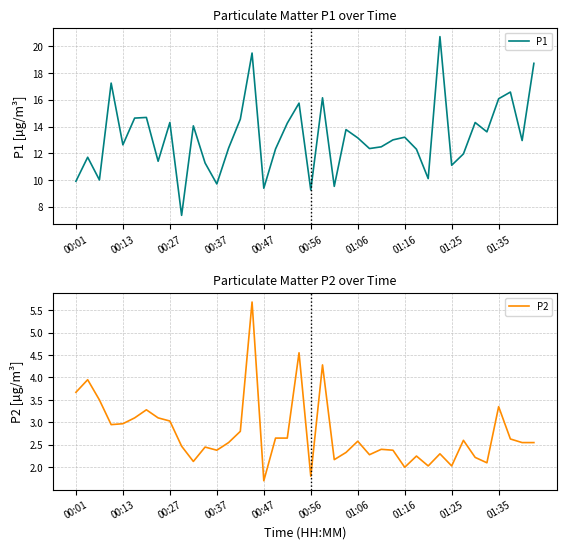

Reading left to right, list all the values displayed in this chart.

P1: 9.9	11.7	10.0	17.2	12.6	14.6	14.7	11.4	14.3	7.3	14.1	11.3	9.7	12.4	14.6	19.5	9.4	12.3	14.2	15.8	9.2	16.1	9.5	13.8	13.2	12.3	12.5	13.0	13.2	12.3	10.1	20.7	11.1	11.9	14.3	13.6	16.1	16.6	12.9	18.7
P2: 3.7	4.0	3.5	3.0	3.0	3.1	3.3	3.1	3.0	2.5	2.1	2.5	2.4	2.5	2.8	5.7	1.7	2.6	2.6	4.5	1.8	4.3	2.2	2.3	2.6	2.3	2.4	2.4	2.0	2.2	2.0	2.3	2.0	2.6	2.2	2.1	3.4	2.6	2.5	2.5